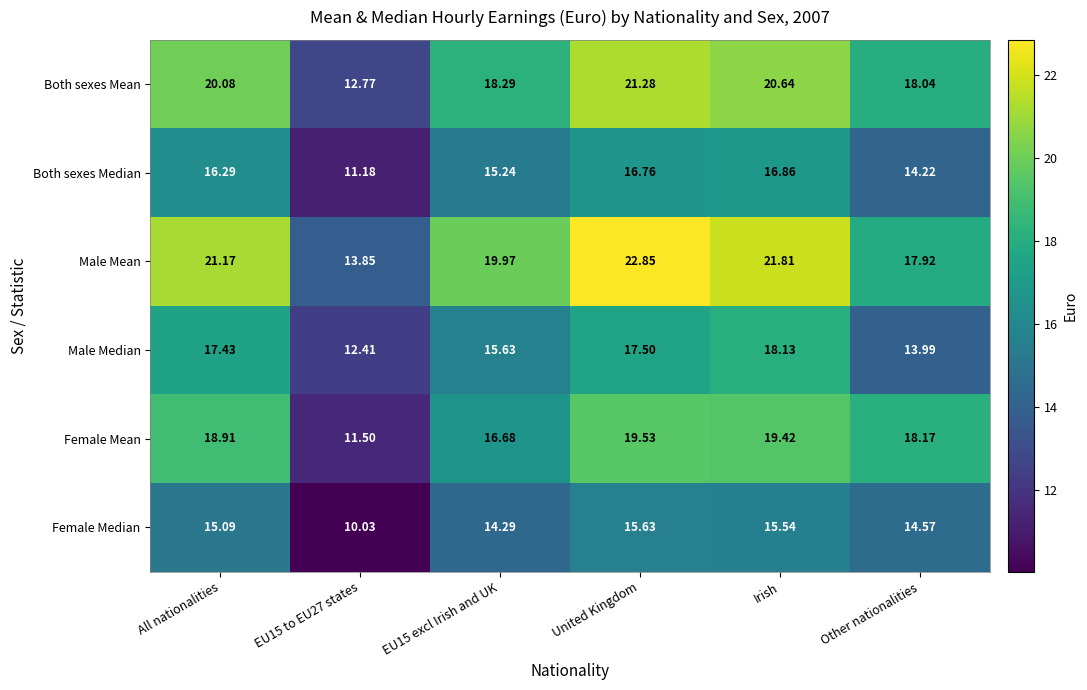

How many categories are shown in the chart?

6